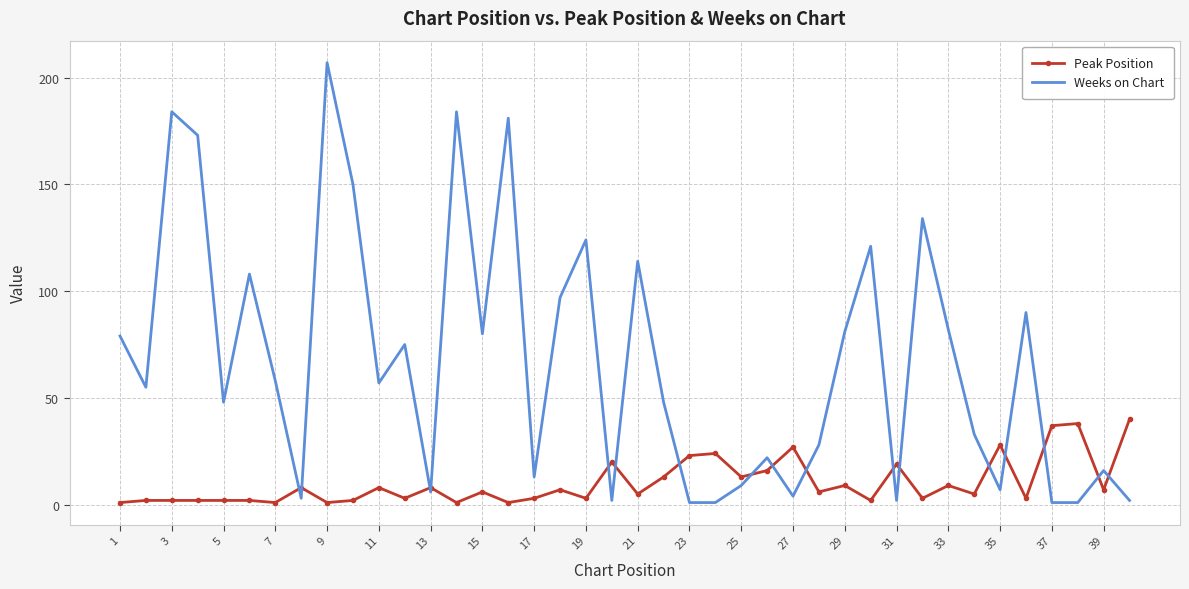

Which series ends up on top after the final intersection of Peak Position and Weeks on Chart?

Peak Position